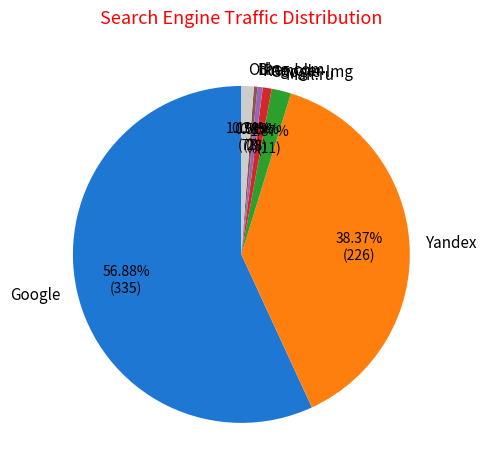

To the nearest percent, what percentage of the pie is Rambler?

1%